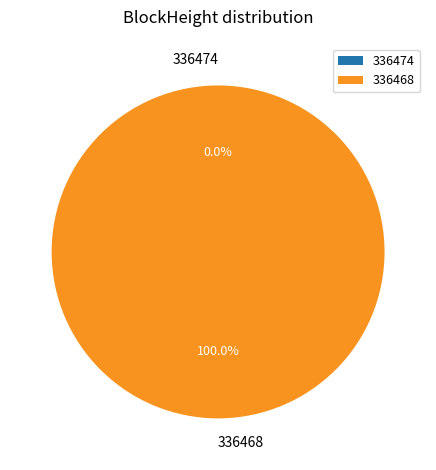

Count the number of slices in the pie.

2